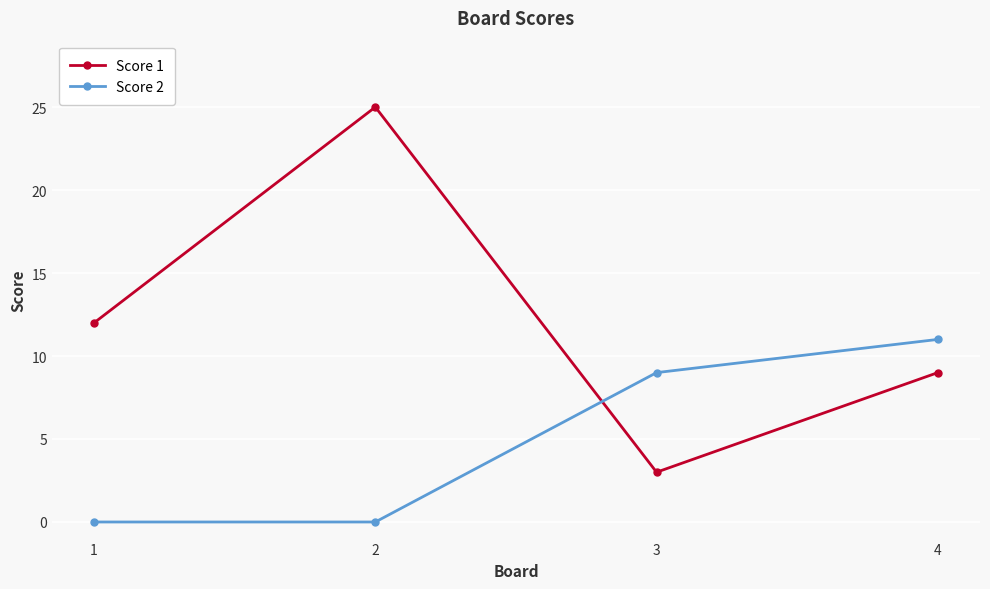

Where is the first local minimum for Score 1?

3